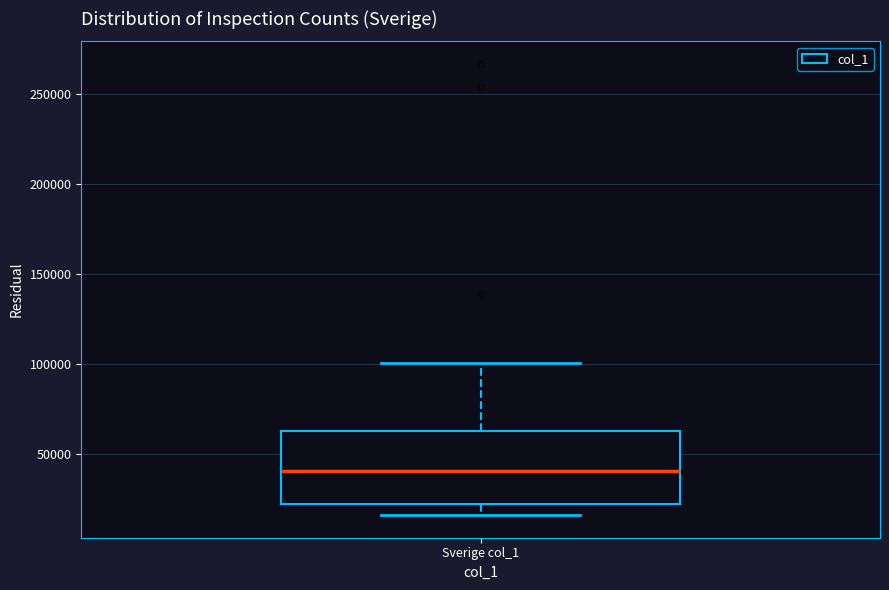

Transcribe this box plot: give where the median line is, the range the box spans, and where the two whiskers end, as read against the y-axis. The values are not printed on the chart, so give them approximately, as read against the axis.

median 40000, box 20000 to 65000, whiskers 15000 to 100000